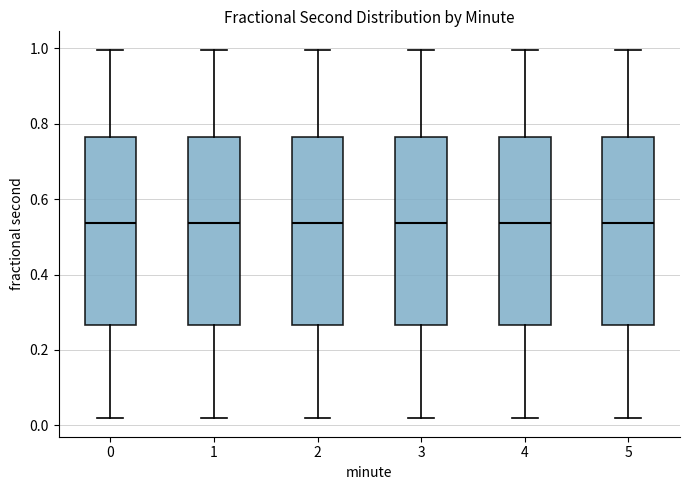

Where is the lower edge of the box at x = 2 on the y-axis? The values are not printed on the chart, so give them approximately, as read against the axis.

0.26